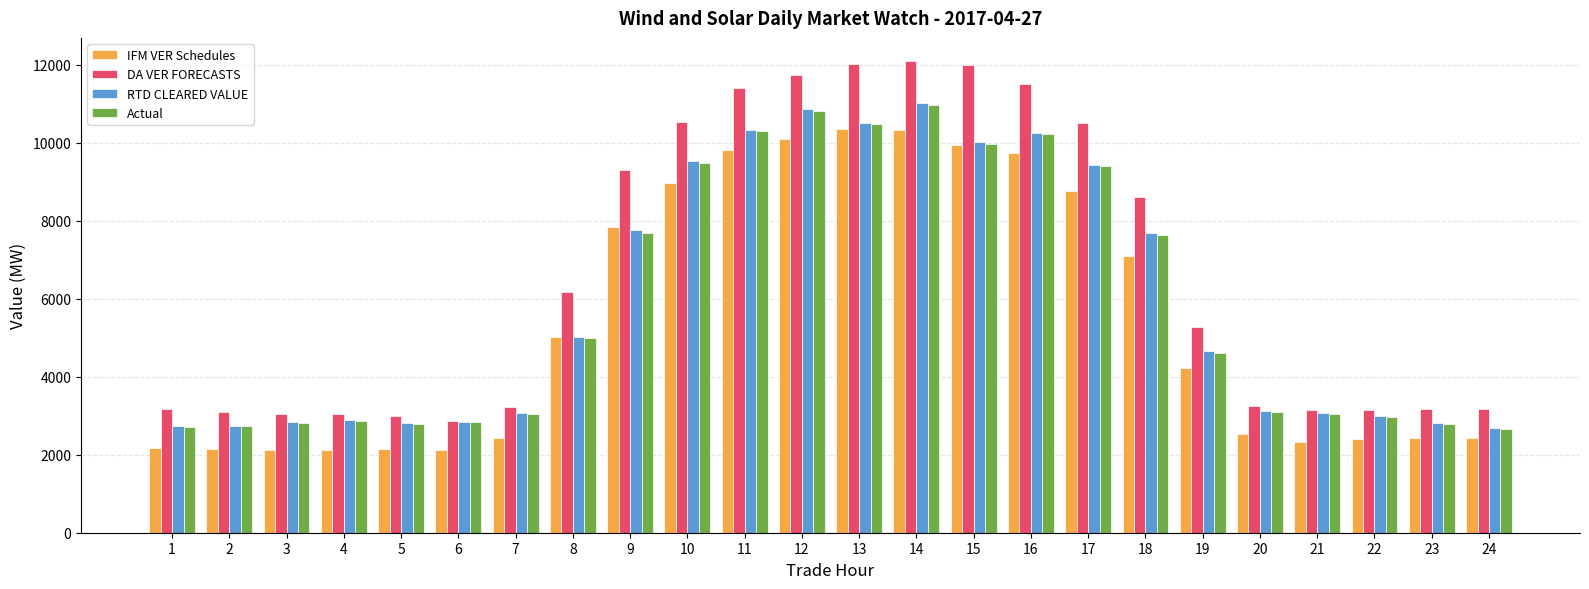

What is the value of the IFM VER Schedules bar at the 16th from the left?

9730.0